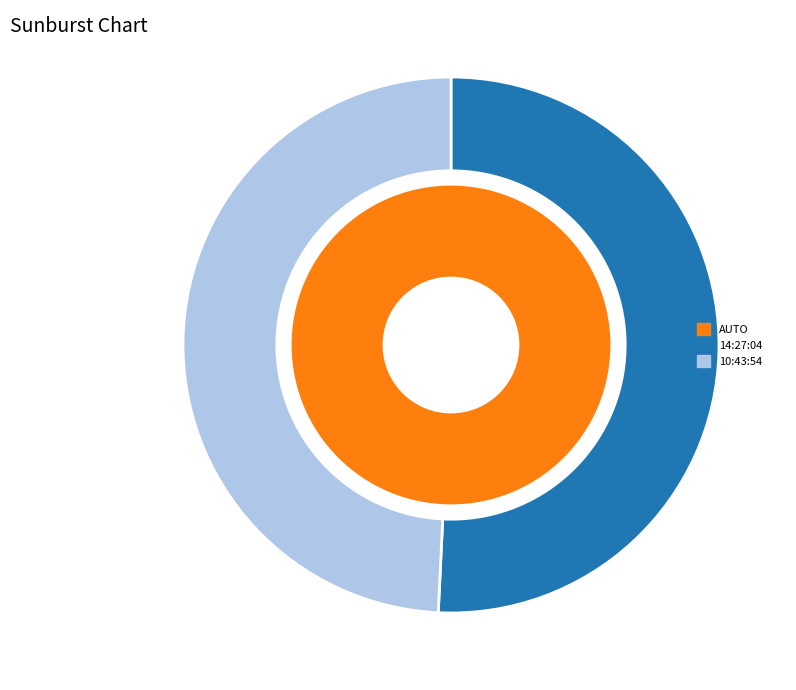

How many segments does this pie chart have?

2